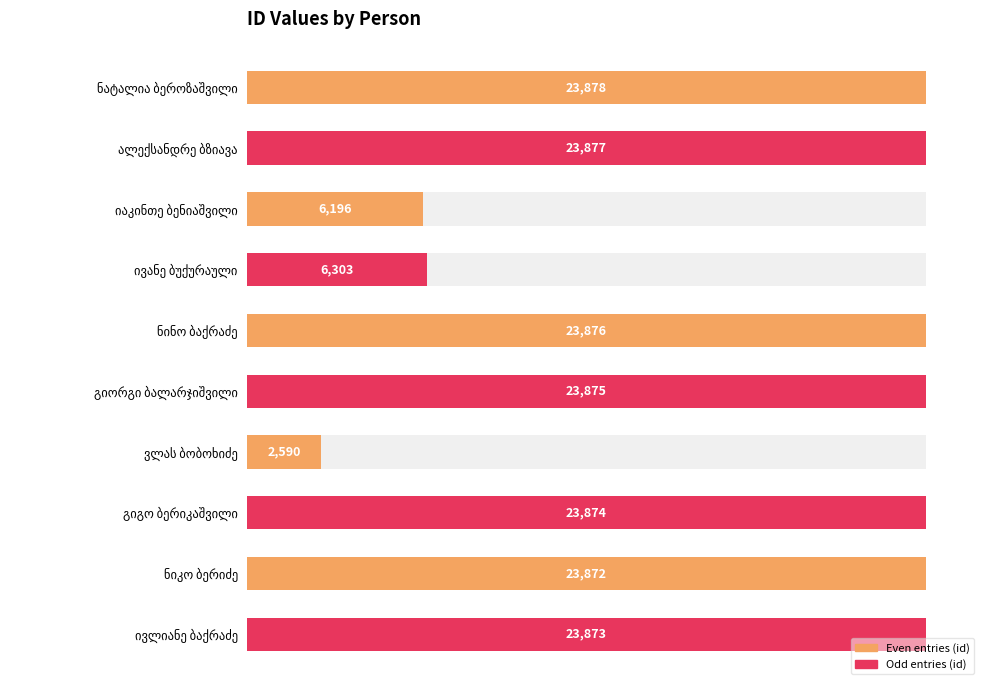

Does the chart contain any negative values?

No